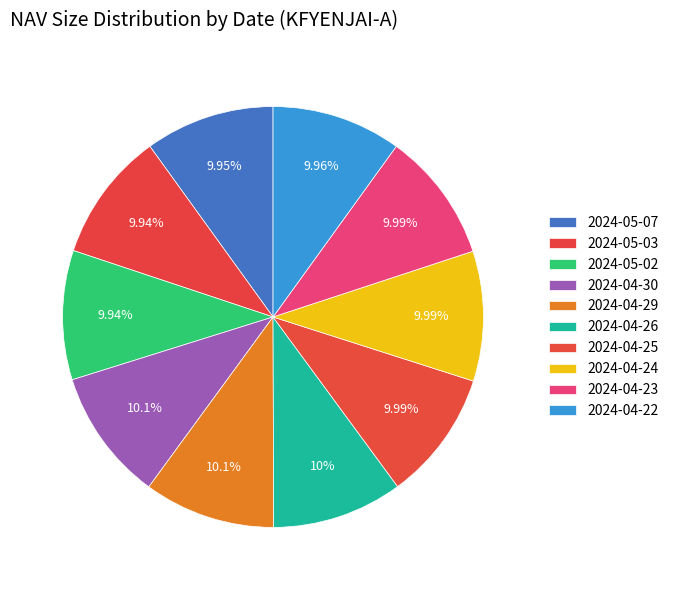

Between 2024-05-02 and 2024-05-03, which is larger?

2024-05-02